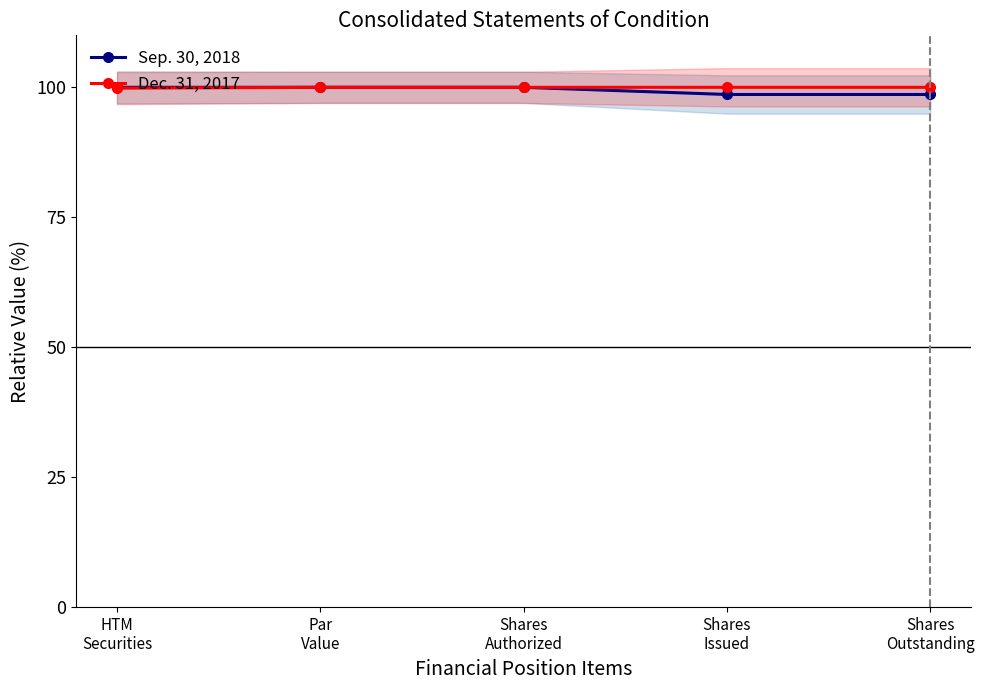

Rank the series at Par
Value from highest to lowest value.

Sep. 30, 2018, Dec. 31, 2017